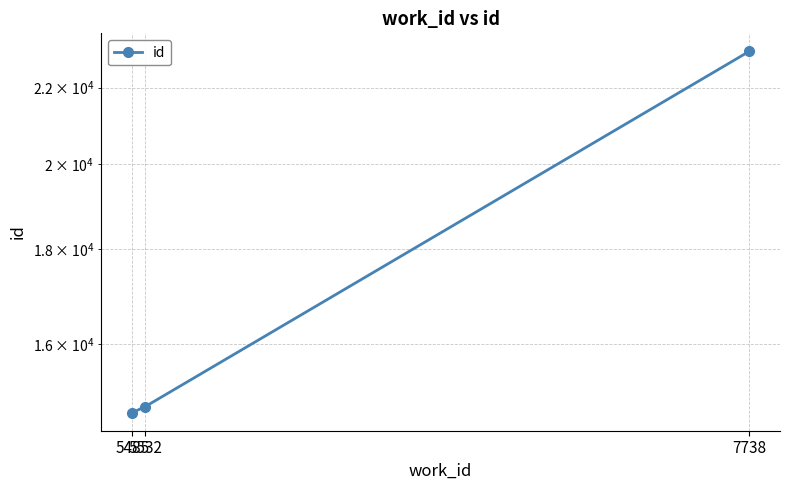

What is the value of the 2nd point from the left?

14799